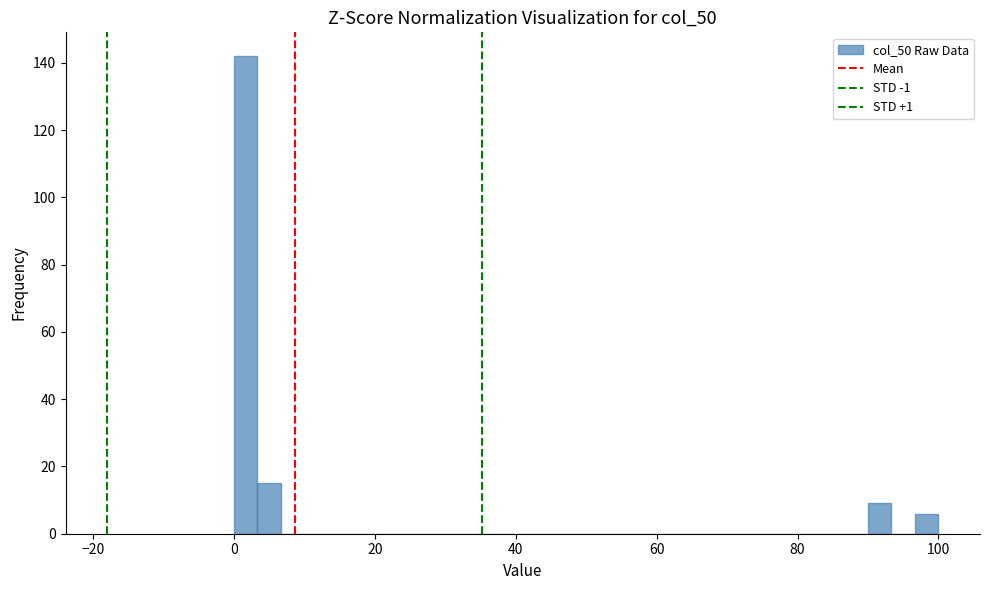

Around what value on the x-axis is the tallest bar? Give the approximate position of its centre, as read against the axis.

2